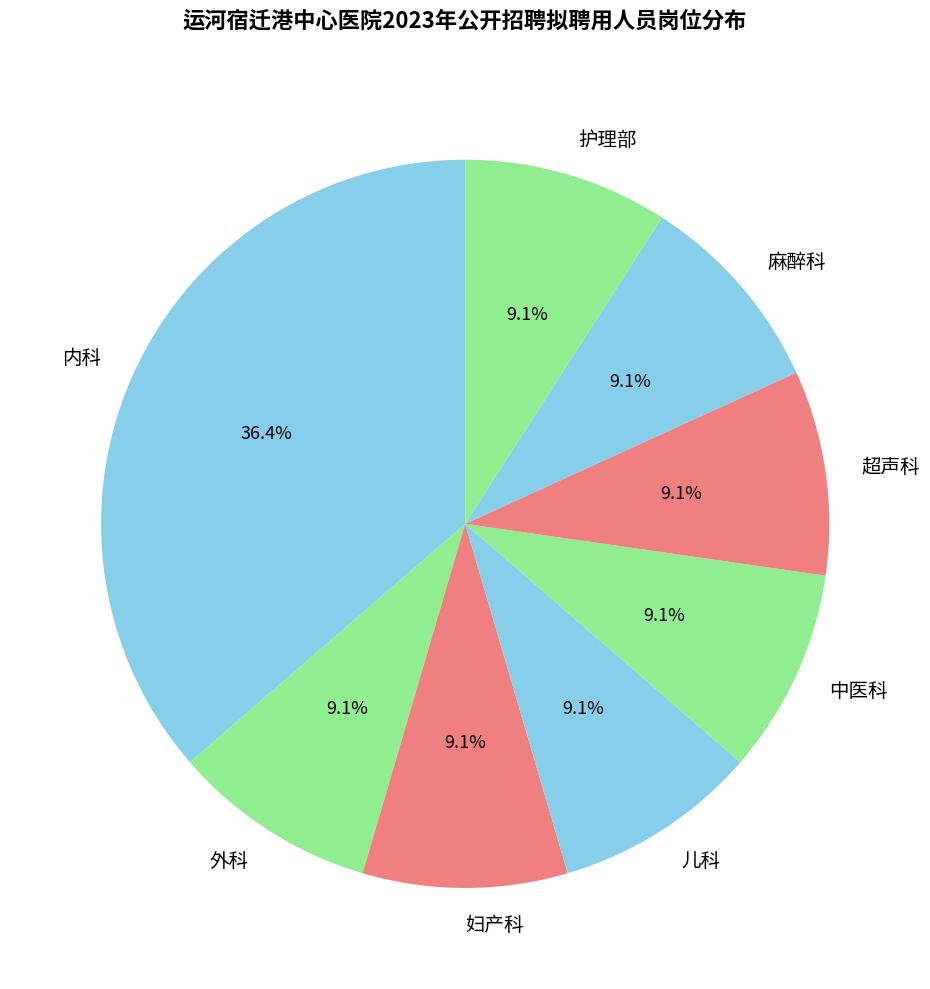

Combined, what portion of the pie is 外科 and 儿科?

18.2%